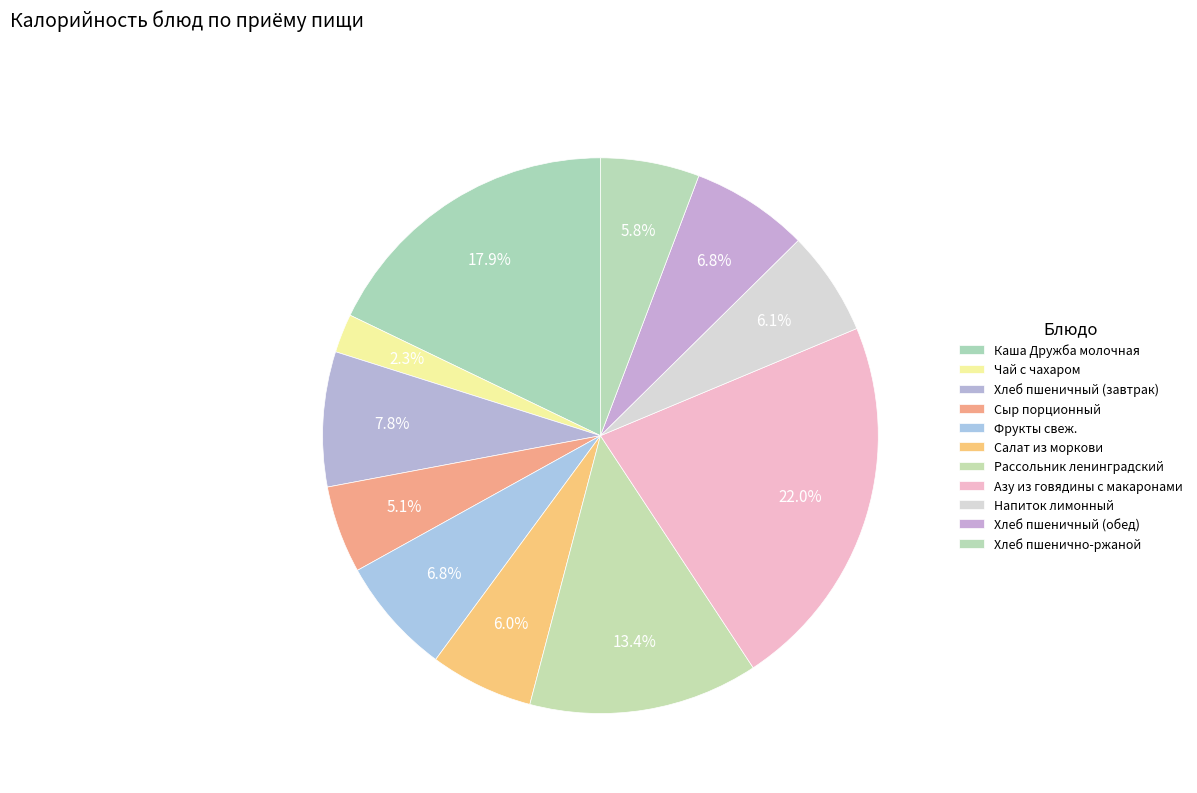

How many segments does this pie chart have?

11